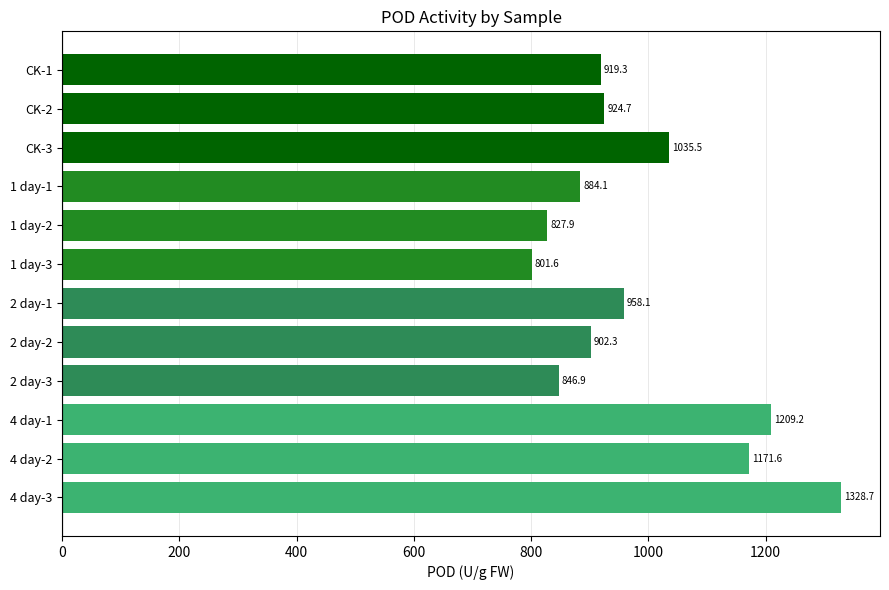

True or false: the data shows 273.2 at CK-1.

False